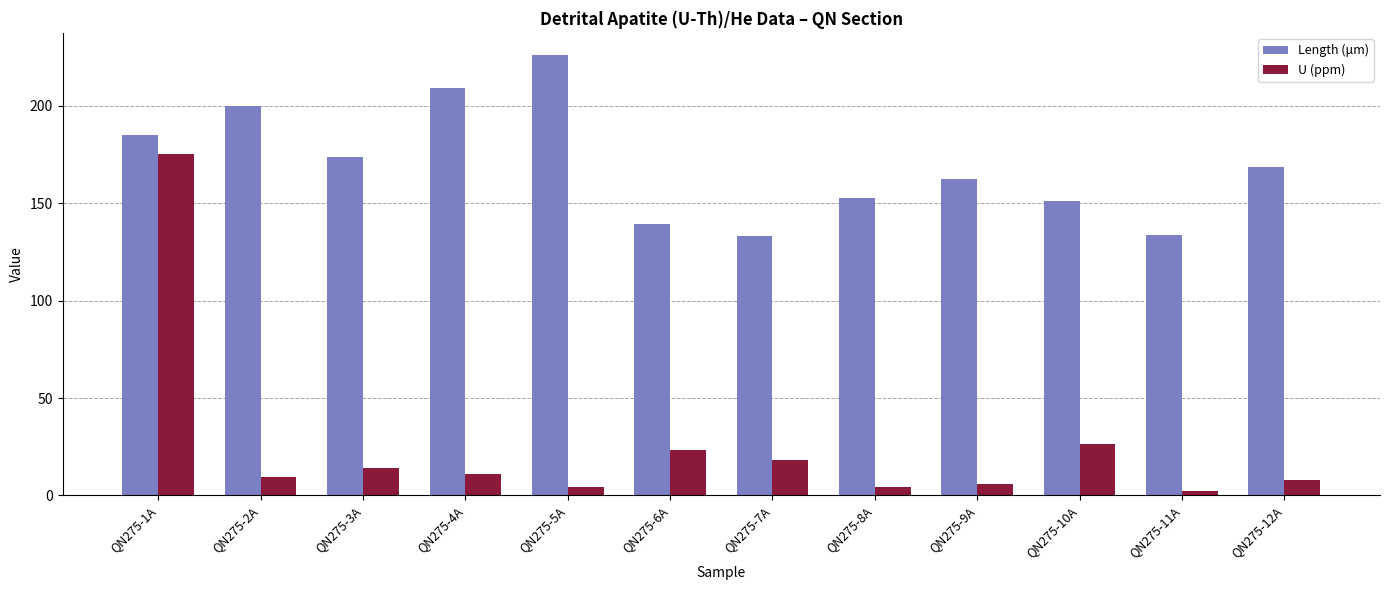

At which category is the sum across all series the highest?

QN275-1A